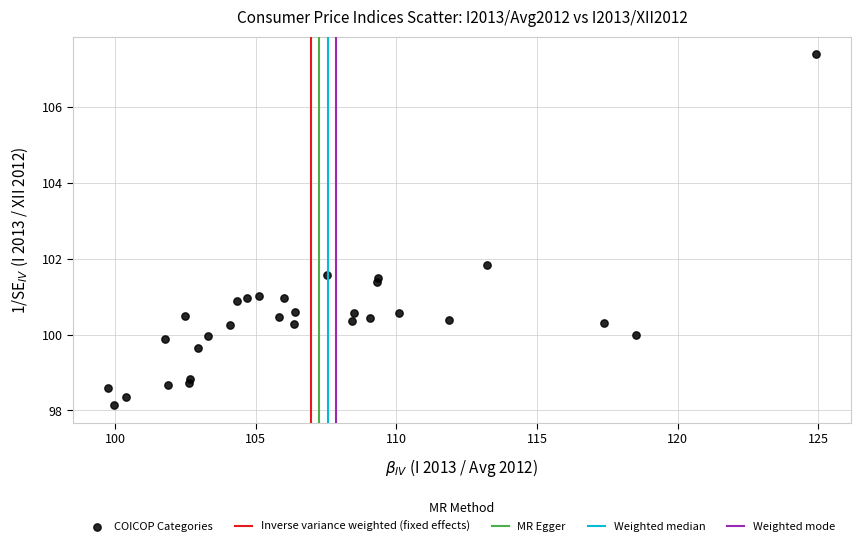

What is the range of X values (max minus min)?

25.1